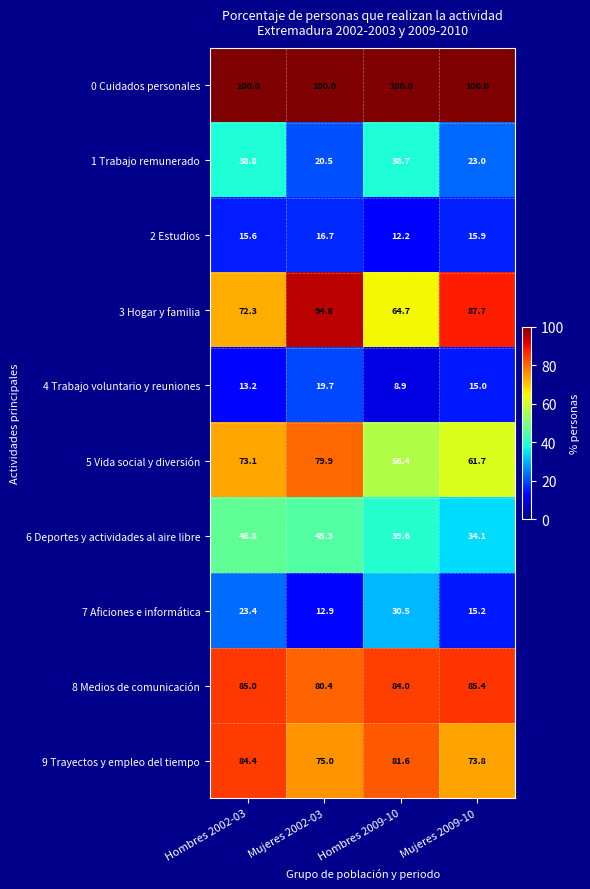

The 5 Vida social y diversión series shows 73.1 at Hombres 2002-03. True or false?

True